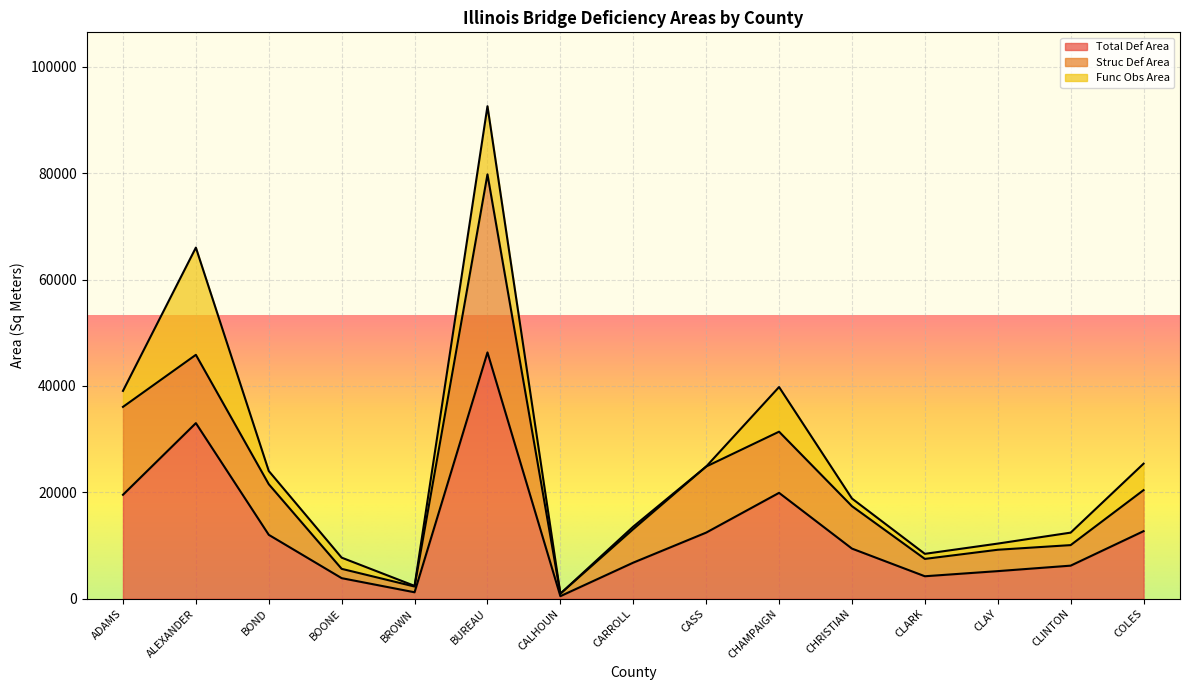

The value of Func Obs Area at CASS is 9377.8. True or false?

False